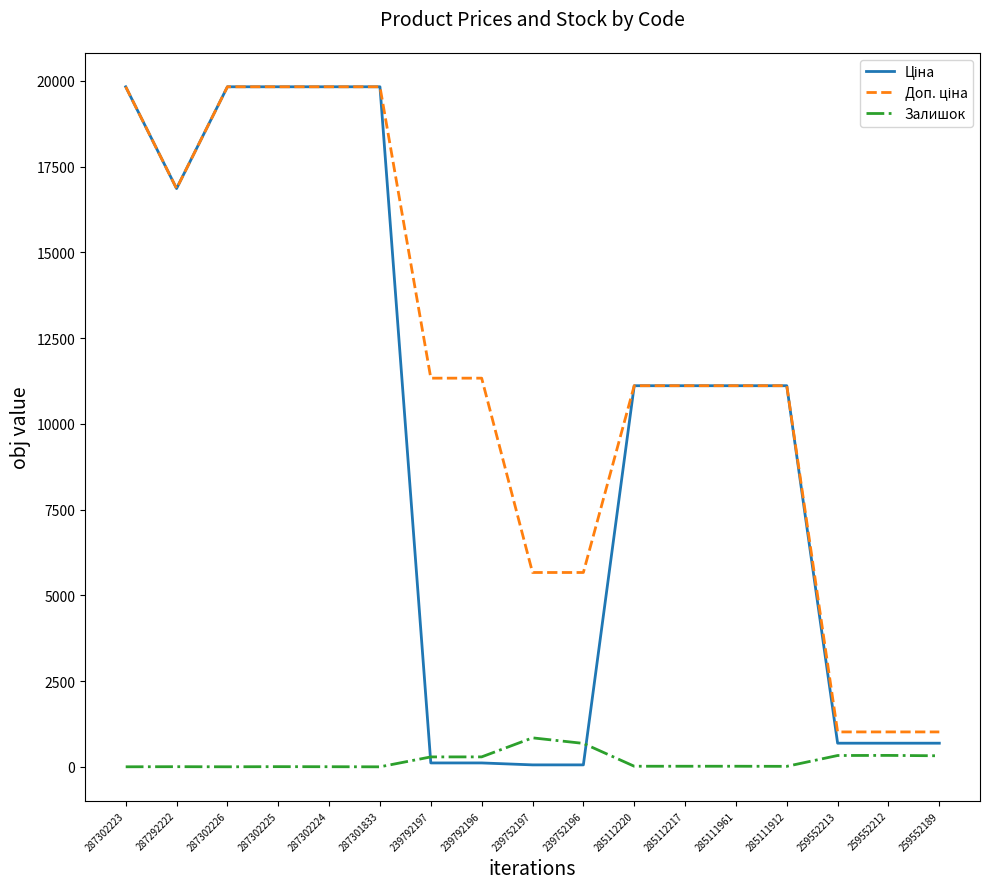

What is the total value across all series at 259552213?

2036.9